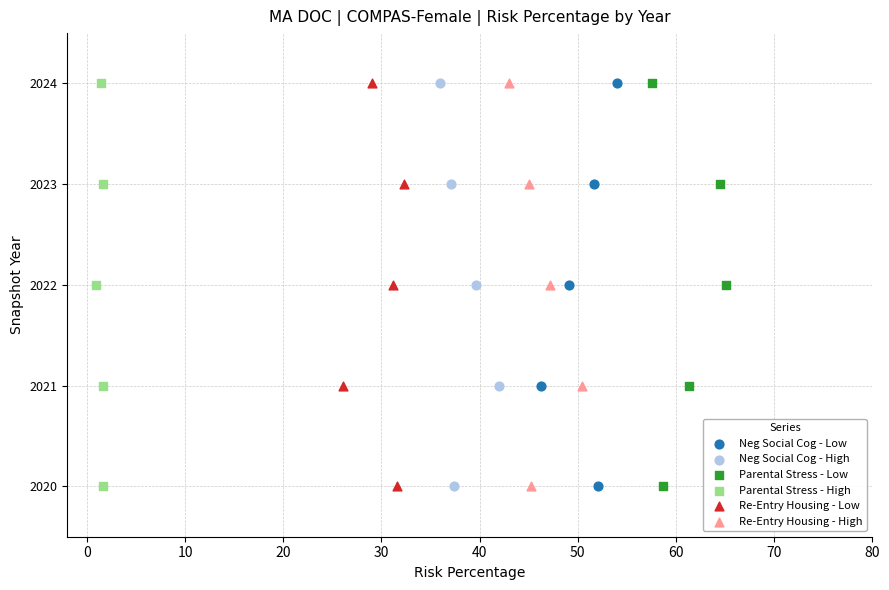

What are all the series names shown in the legend?

Neg Social Cog - Low, Neg Social Cog - High, Parental Stress - Low, Parental Stress - High, Re-Entry Housing - Low, Re-Entry Housing - High